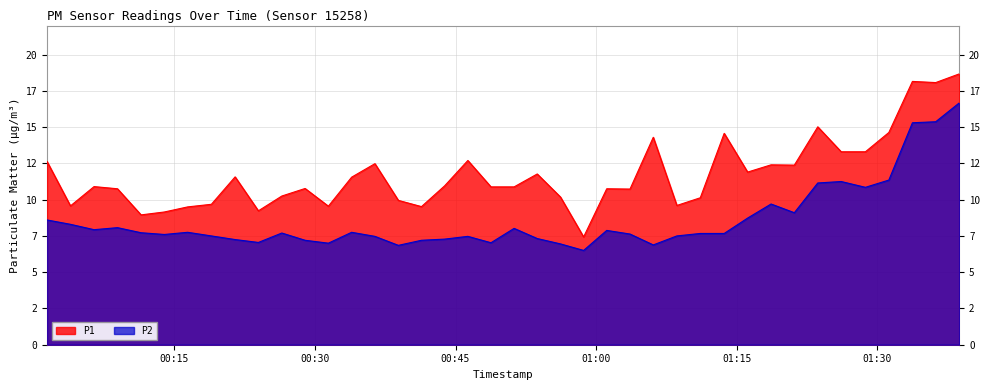

What is the sum of all P2 values?

344.2